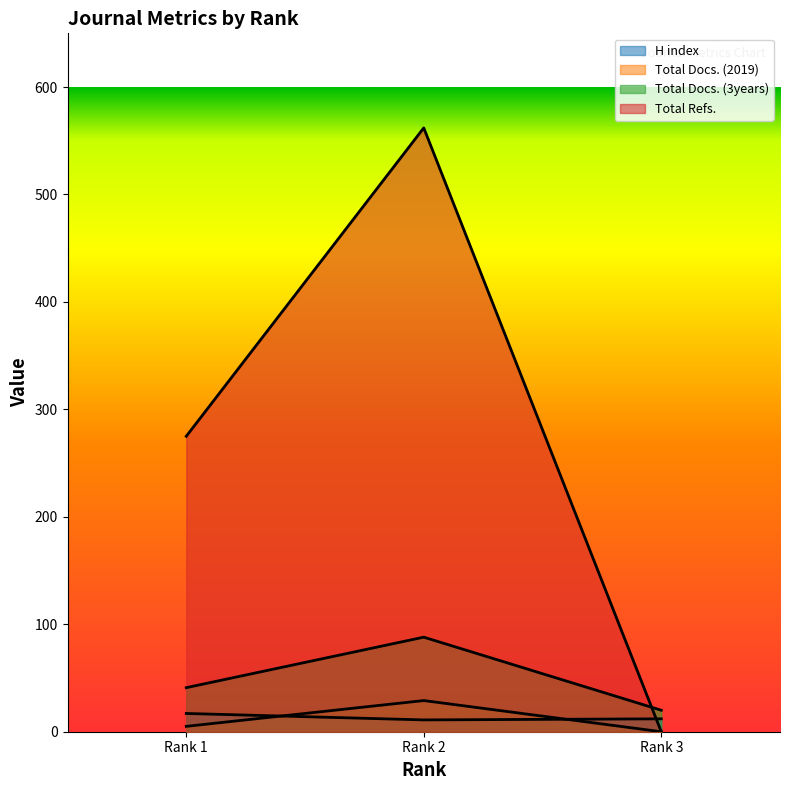

How many values in Total Docs. (2019) are above zero?

2